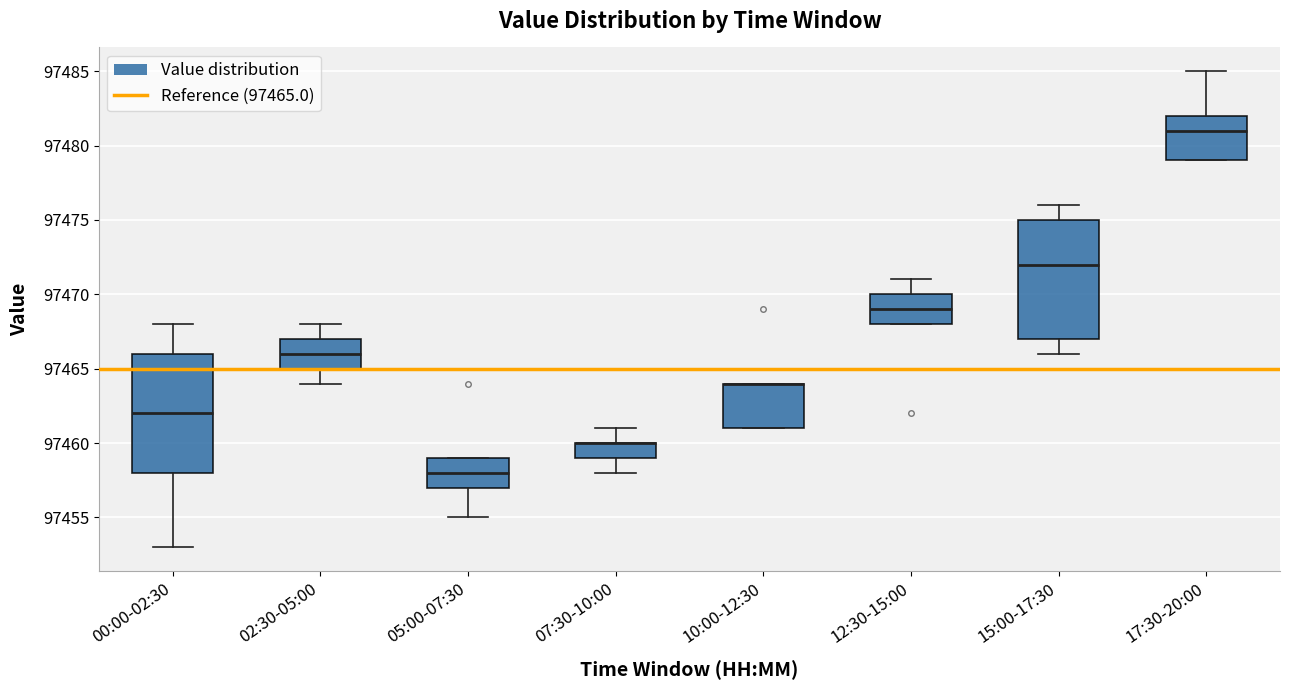

Reading left to right, read every box against the y-axis: the position of its median line, the range the box covers, and the ends of its whiskers. The values are not printed on the chart, so give them approximately, as read against the axis.

00:00-02:30: median 97462, box 97458 to 97466, whiskers 97453 to 97468
02:30-05:00: median 97466, box 97465 to 97467, whiskers 97464 to 97468
05:00-07:30: median 97458, box 97457 to 97459, whiskers 97455 to 97459
07:30-10:00: median 97460 (drawn on the box's upper edge), box 97459 to 97460, whiskers 97458 to 97461
10:00-12:30: median 97464 (drawn on the box's upper edge), box 97461 to 97464, whiskers 97461 to 97464
12:30-15:00: median 97469, box 97468 to 97470, whiskers 97468 to 97471
15:00-17:30: median 97472, box 97467 to 97475, whiskers 97466 to 97476
17:30-20:00: median 97481, box 97479 to 97482, whiskers 97479 to 97485